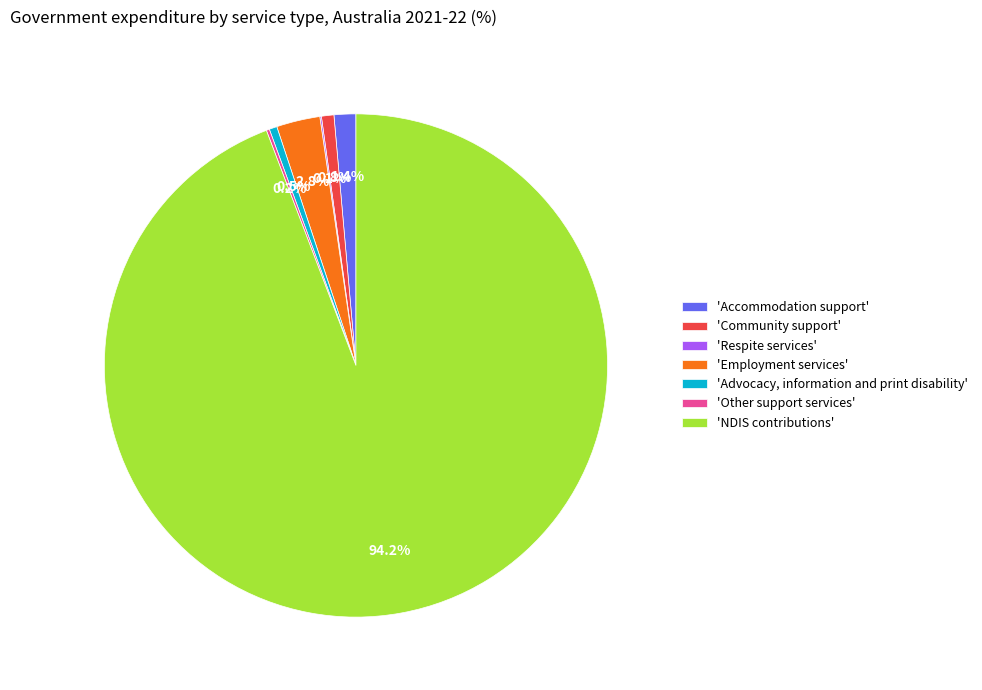

To the nearest percent, what is the difference between the largest and smallest slice percentages?

94%